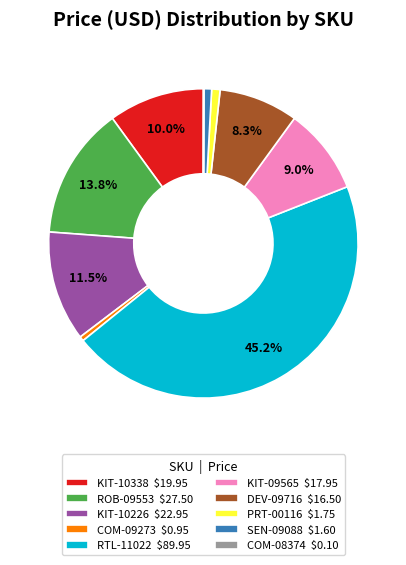

What percentage is NOT represented by DEV-09716 $16.50?

91.7%